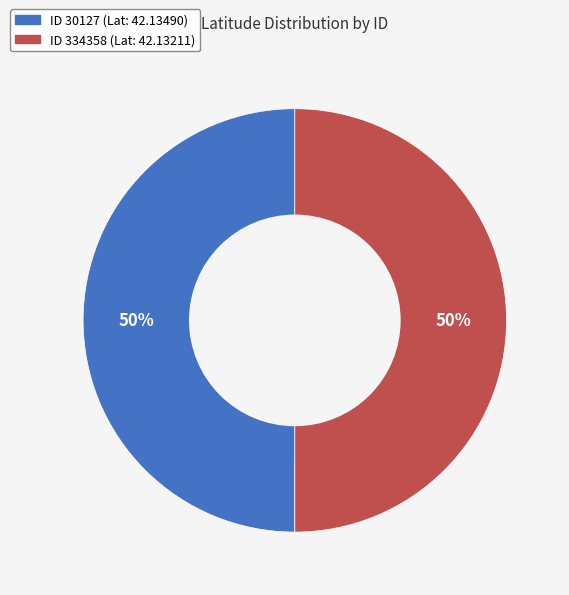

To the nearest percent, what is the average slice percentage?

50%